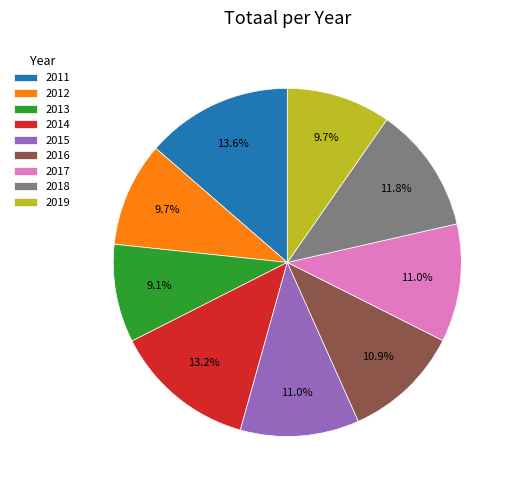

Which has a higher value, 2011 or 2012?

2011